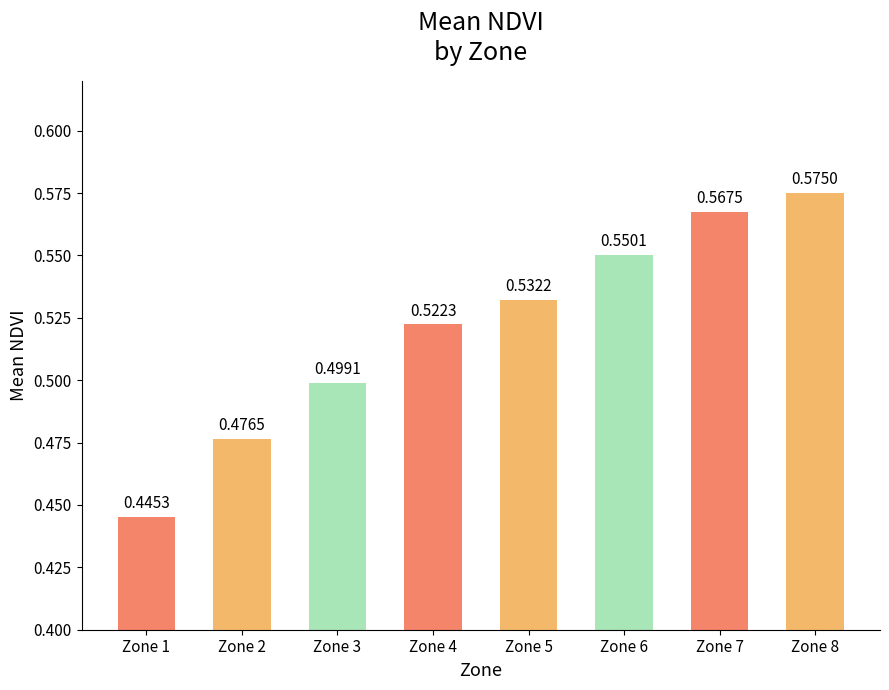

What is the sum of all values?

4.2